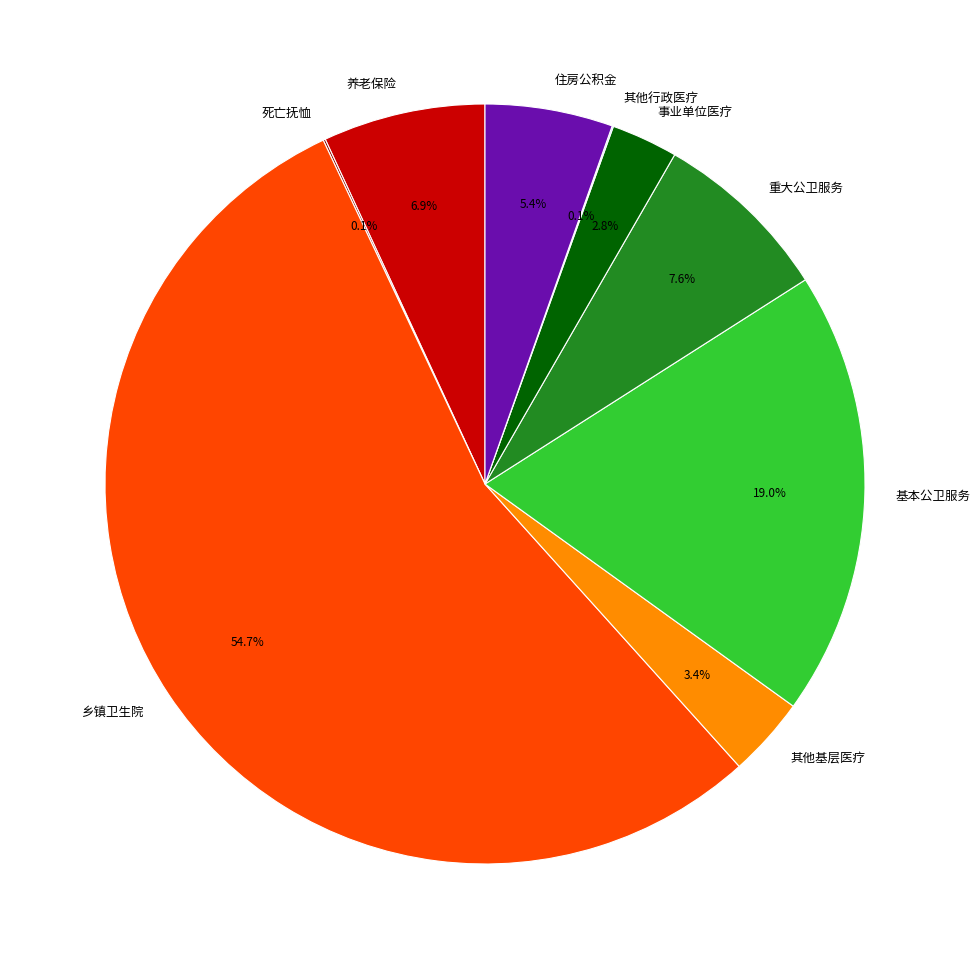

What is the ratio of the value at 基本公卫服务 to the value at 住房公积金?

3.5